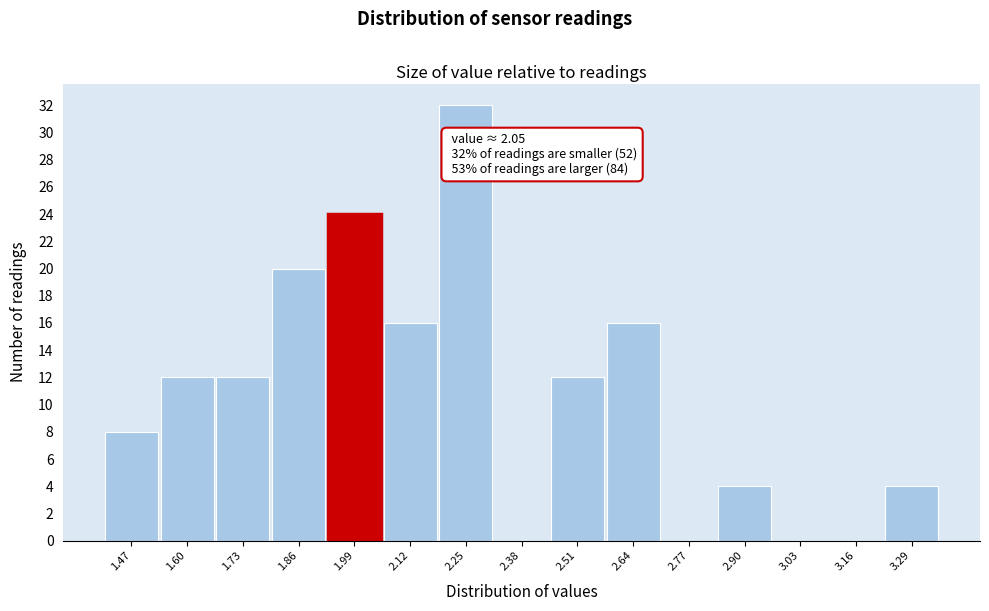

Over which range of the x-axis is the bar tallest?

2.18 to 2.32